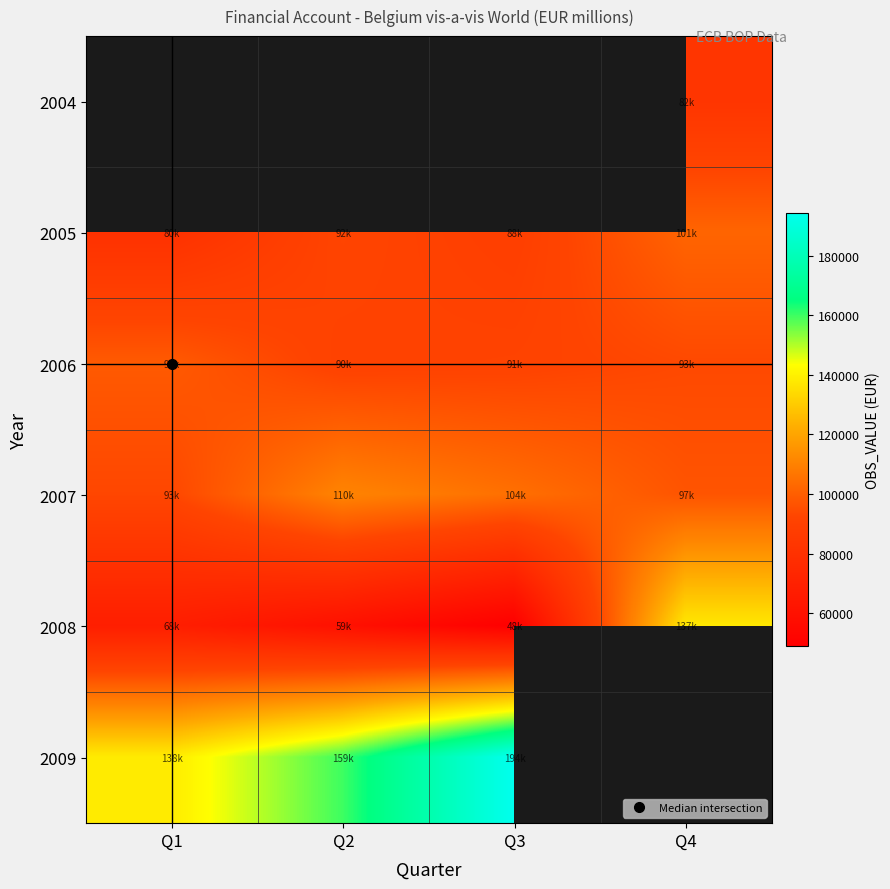

What is the greatest value displayed?

194255.0